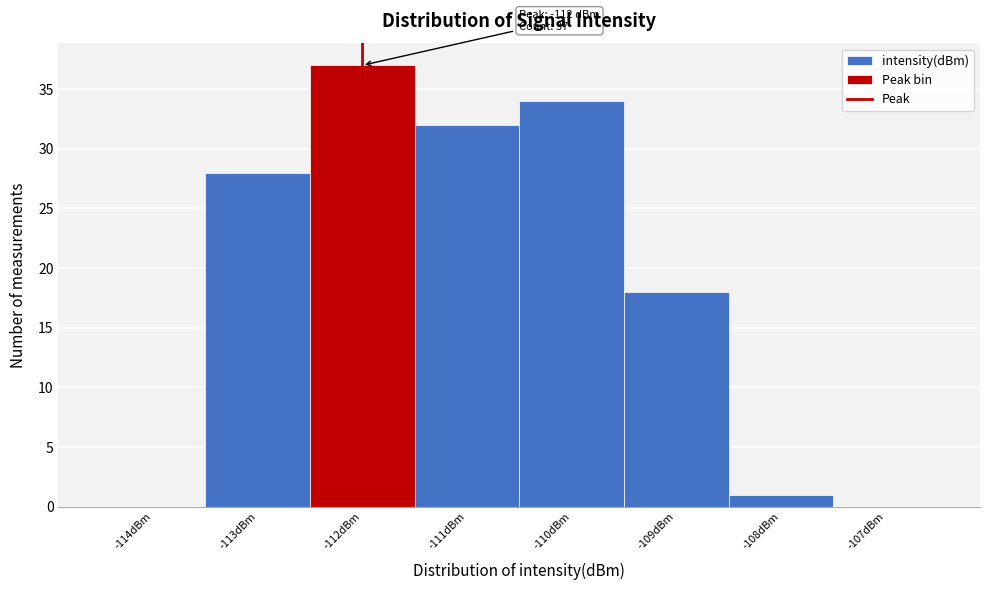

Over which range of the x-axis is the bar tallest?

-112.5 to -111.5